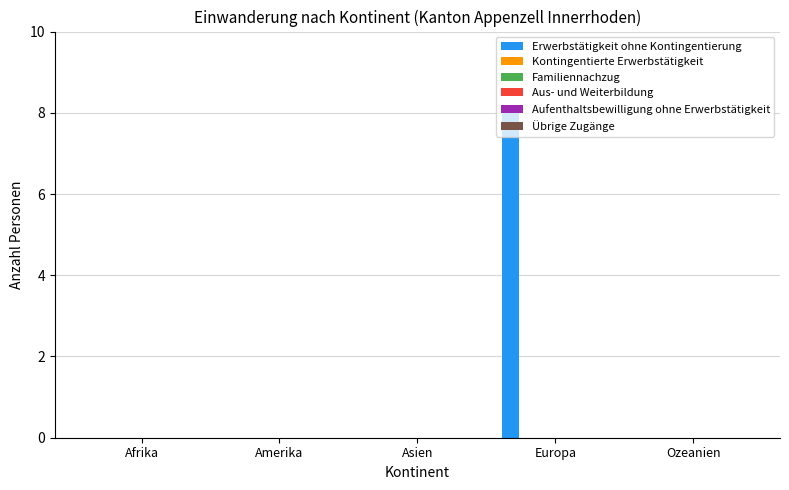

What is the sum of all values?

8